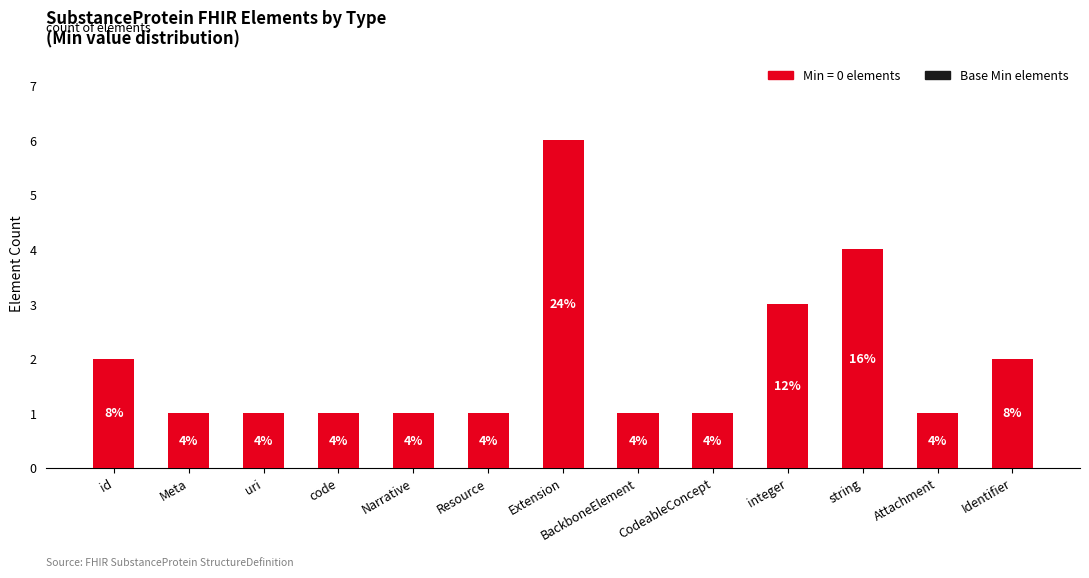

Does the chart contain stacked bars?

No